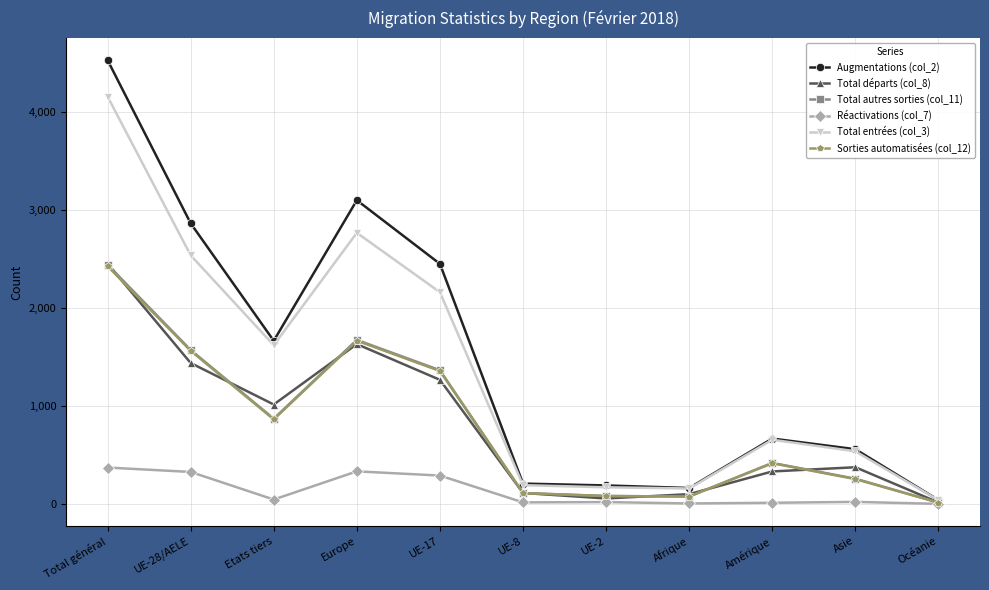

Is it true that Total départs (col_8) equals 1016 at Etats tiers?

True